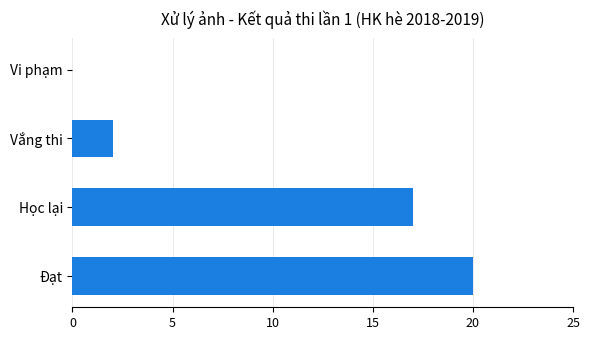

How many distinct data groups are displayed?

1